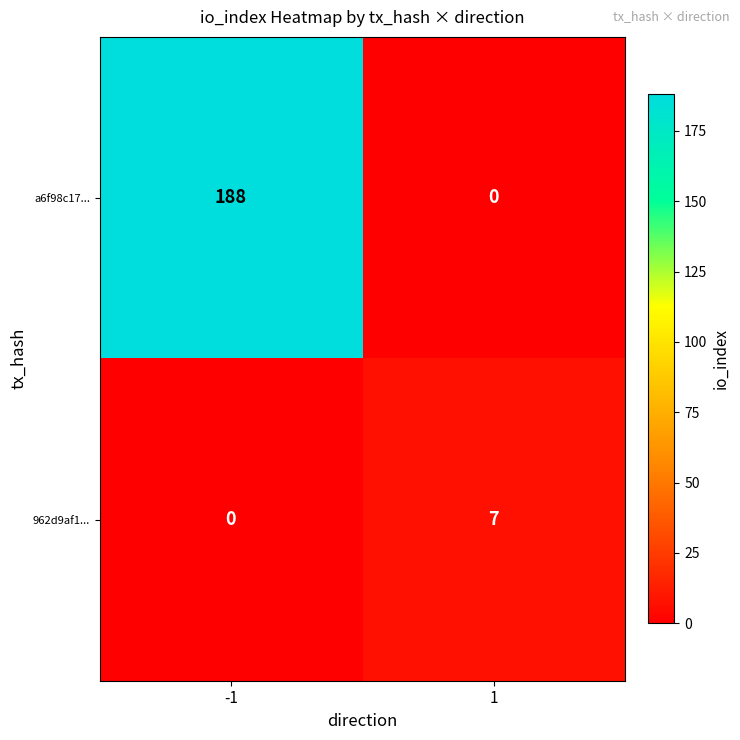

List the series in order of their peak value, highest first.

a6f98c17..., 962d9af1...